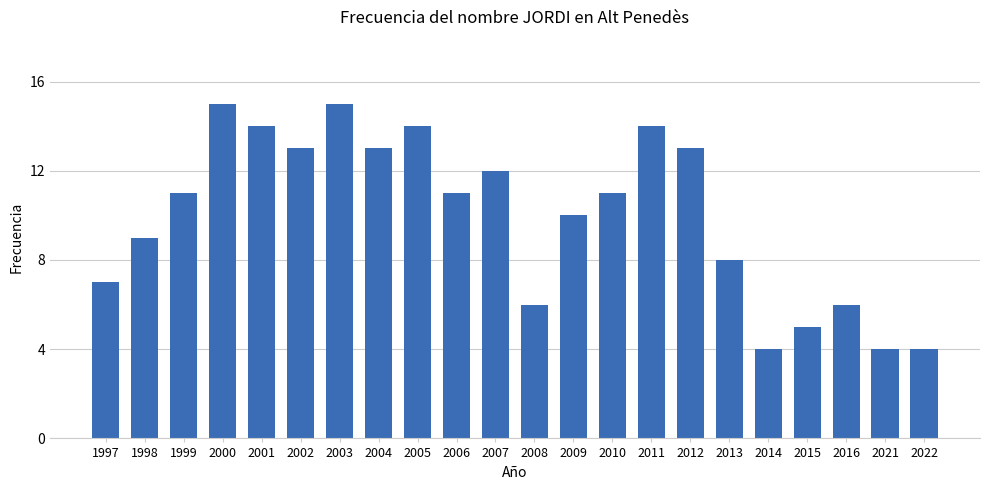

Is it true that the value at 2006 is 11?

True